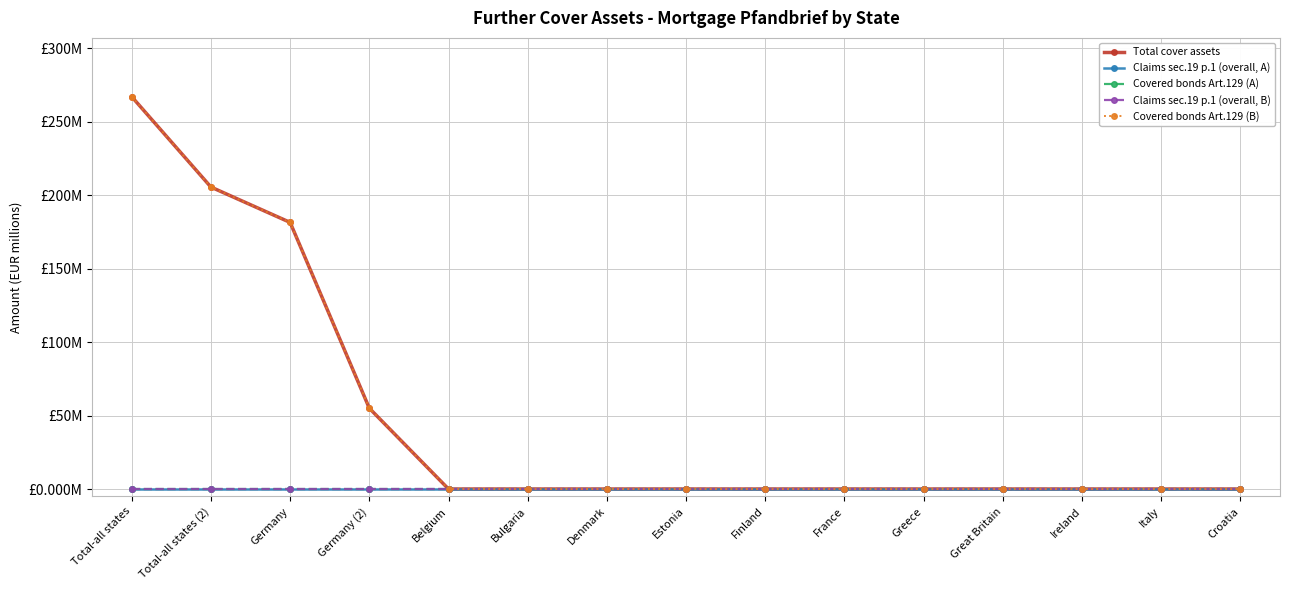

Does the chart have visible grid lines?

Yes